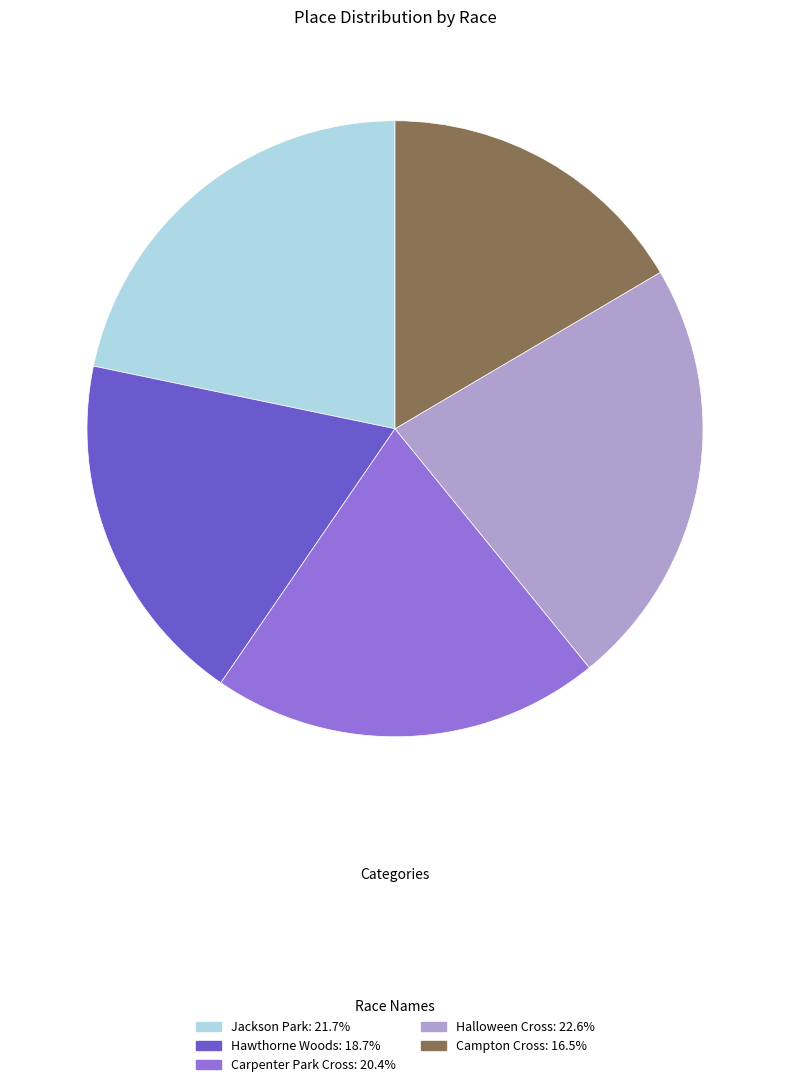

What is the smallest slice in the pie chart?

Campton Cross